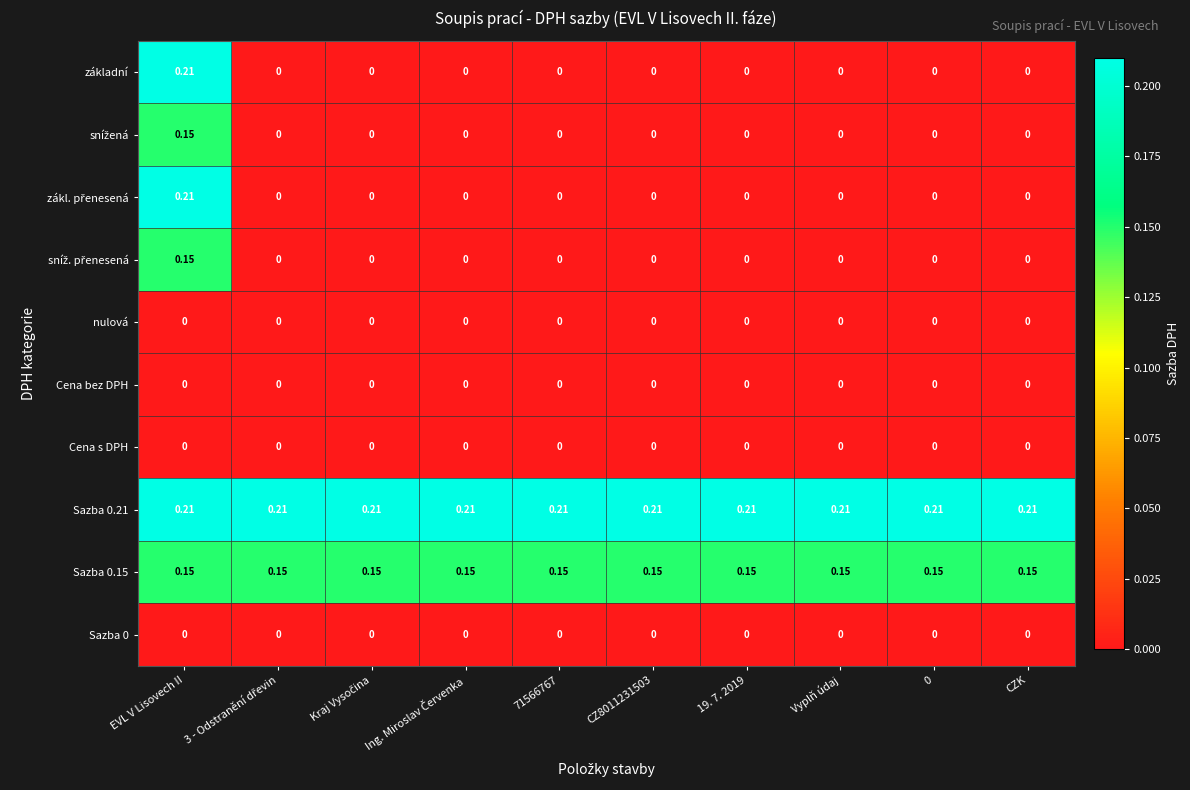

At which category is the sum across all series the highest?

EVL V Lisovech II